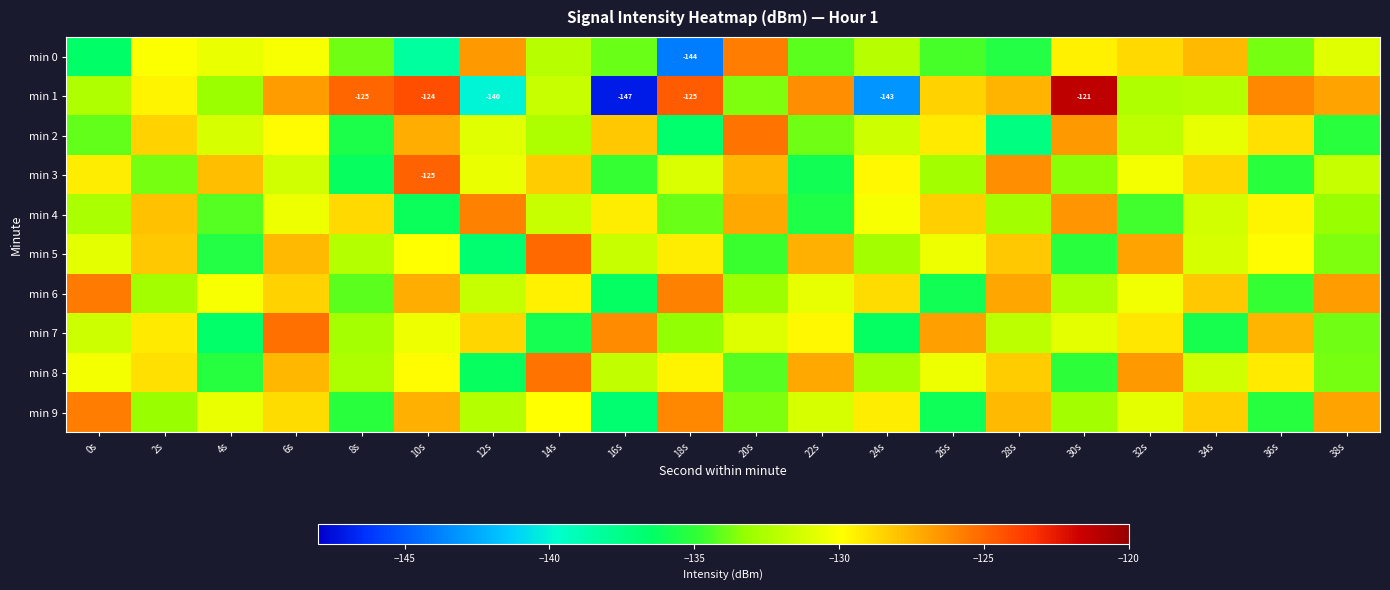

What is the greatest value displayed?

-121.3